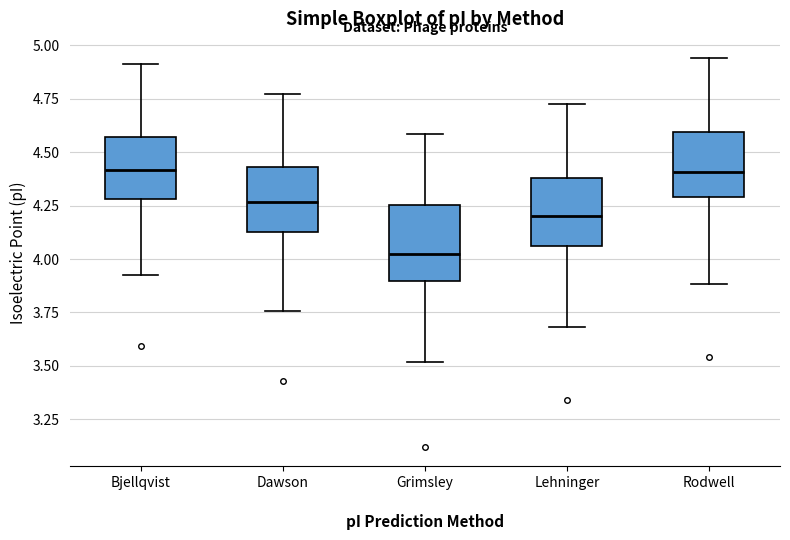

Reading left to right, read every box against the y-axis: the position of its median line, the range the box covers, and the ends of its whiskers. The values are not printed on the chart, so give them approximately, as read against the axis.

Bjellqvist: median 4.40, box 4.30 to 4.55, whiskers 3.90 to 4.90
Dawson: median 4.25, box 4.15 to 4.45, whiskers 3.75 to 4.75
Grimsley: median 4.00, box 3.90 to 4.25, whiskers 3.50 to 4.60
Lehninger: median 4.20, box 4.05 to 4.40, whiskers 3.70 to 4.70
Rodwell: median 4.40, box 4.30 to 4.60, whiskers 3.90 to 4.95